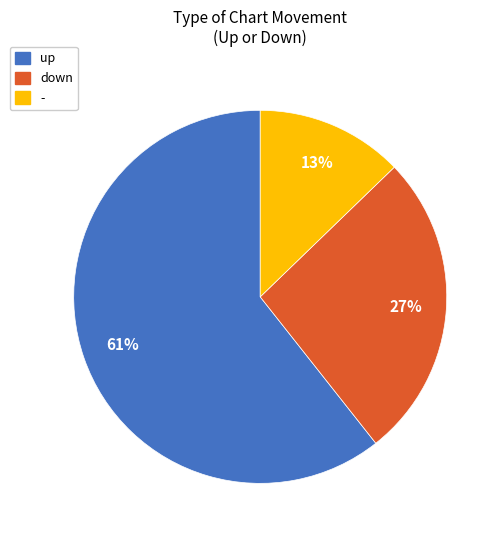

Count the number of slices in the pie.

3